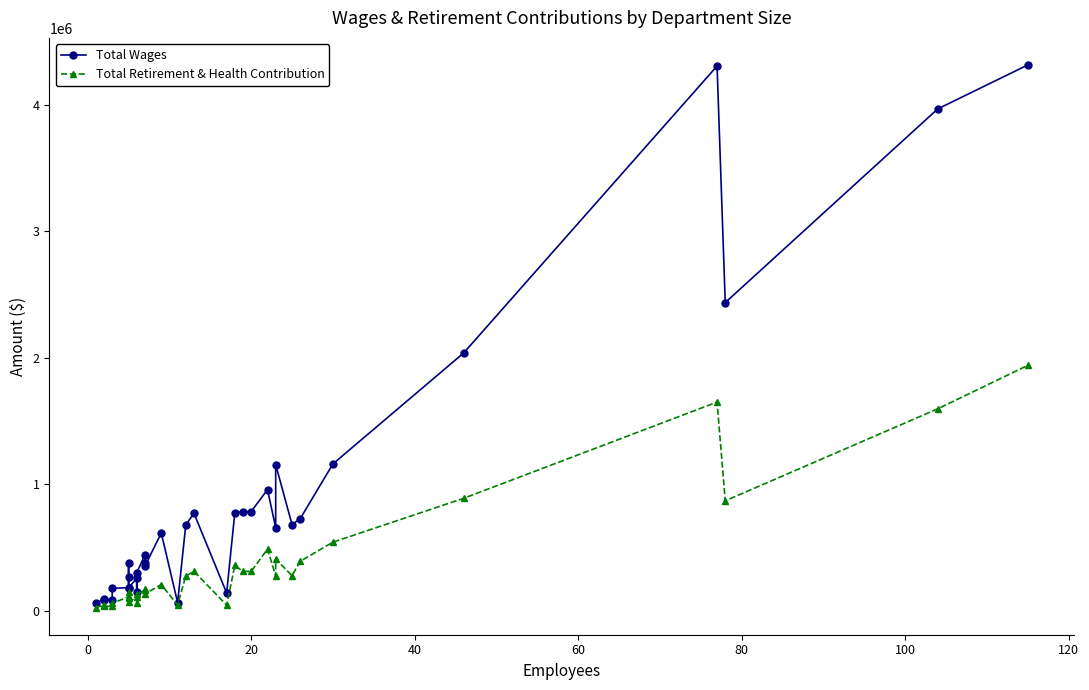

How many data points in Total Wages are above 613735?

16